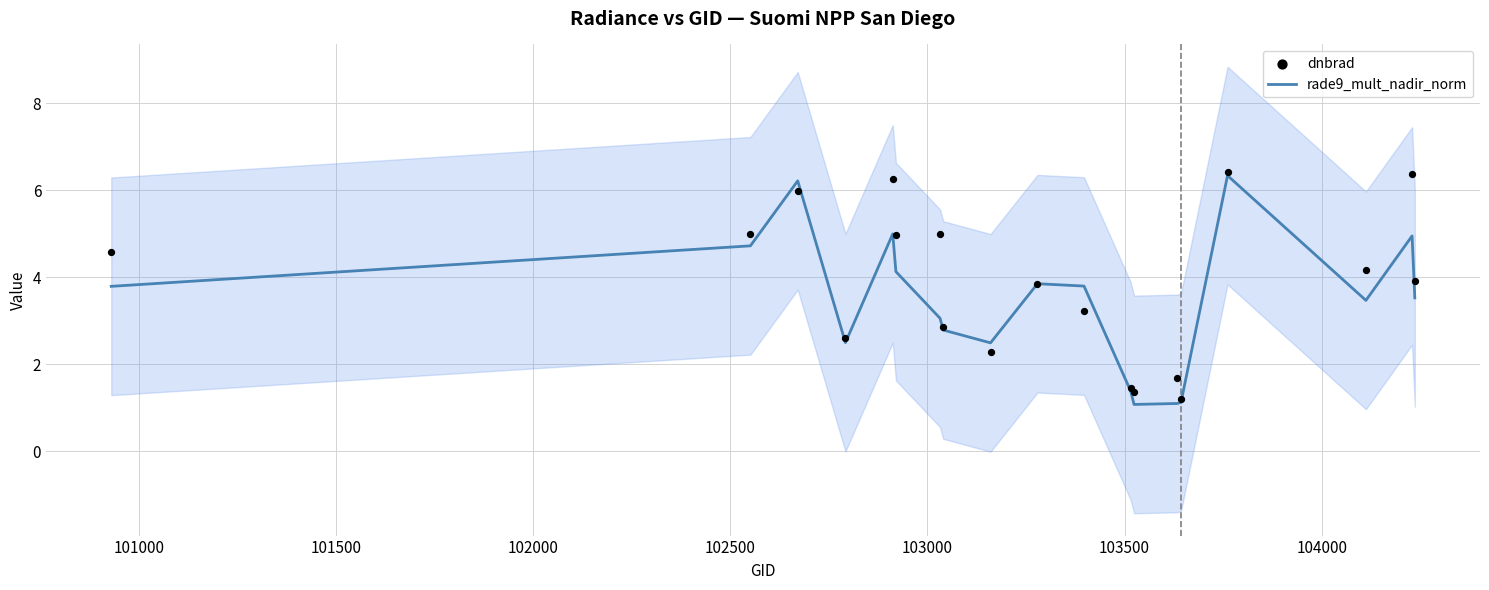

Which series has the widest spread of Y values?

rade9_mult_nadir_norm